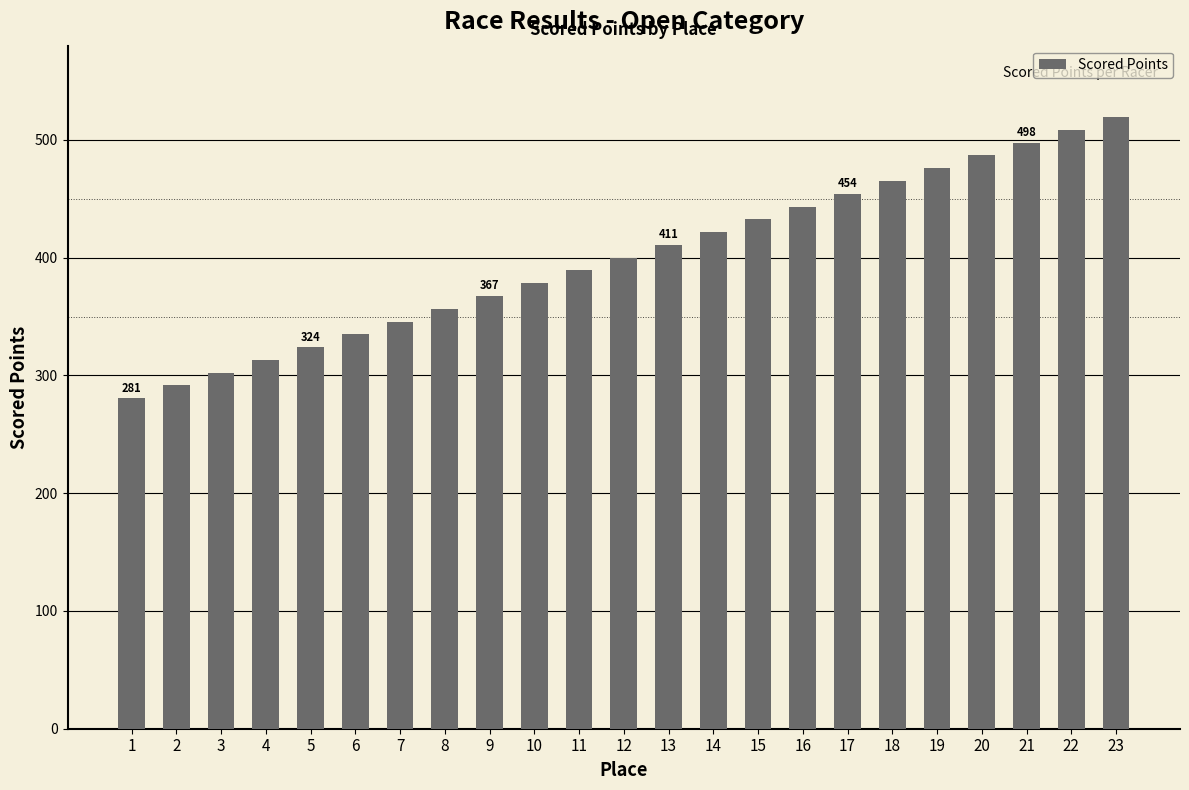

How many values are below 400?

11